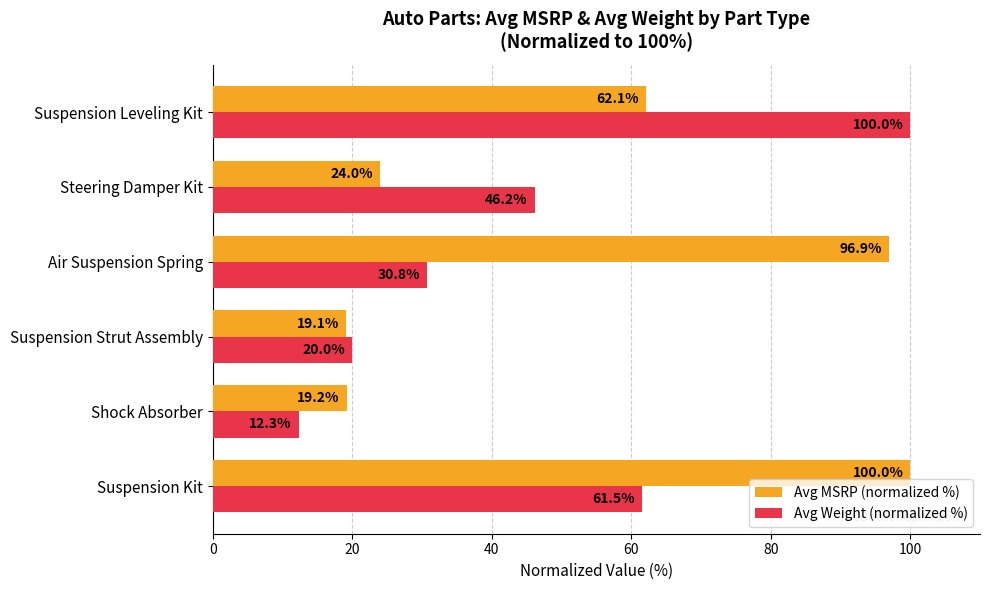

What is the average value of the Avg MSRP (normalized %) series?

53.6